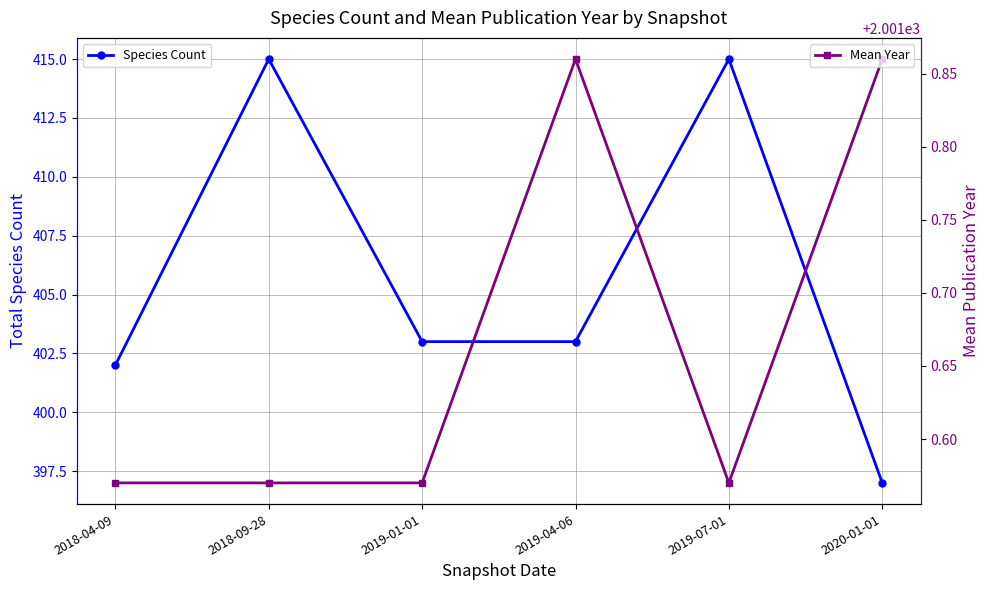

True or false: Mean Year has a value of 2001.9 at 2019-04-06.

True